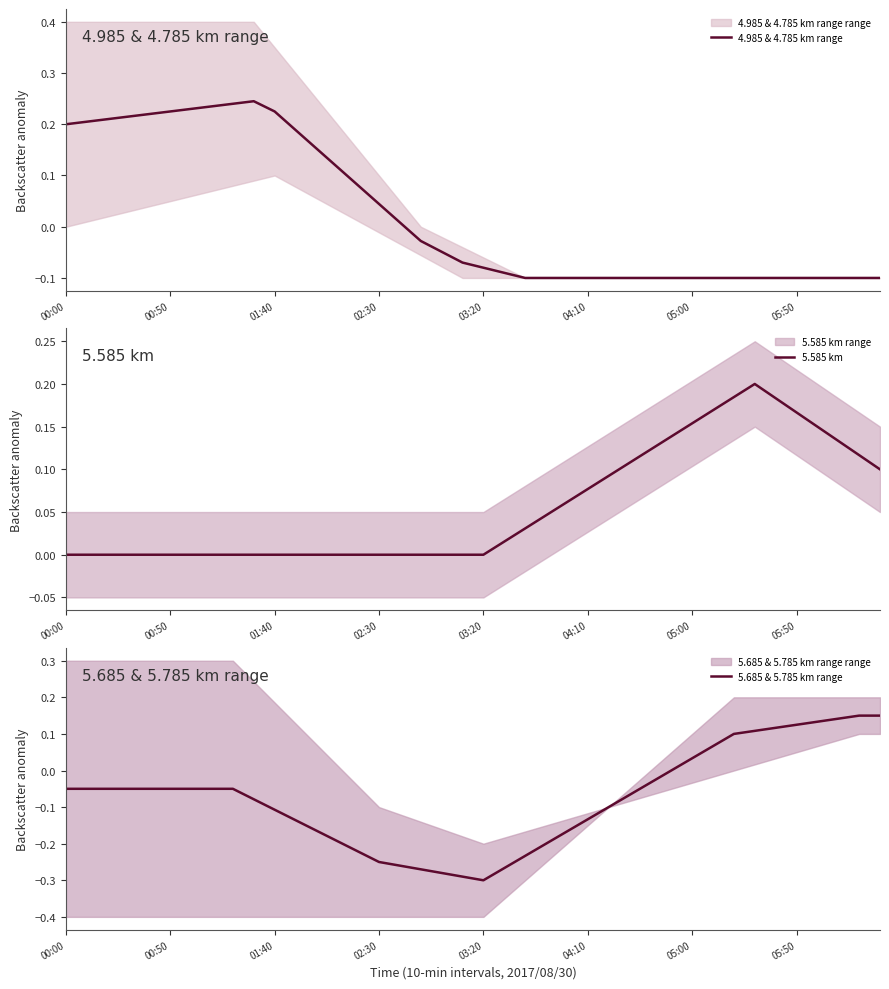

How many data points in 5.685 & 5.785 km range are less than 0?

29